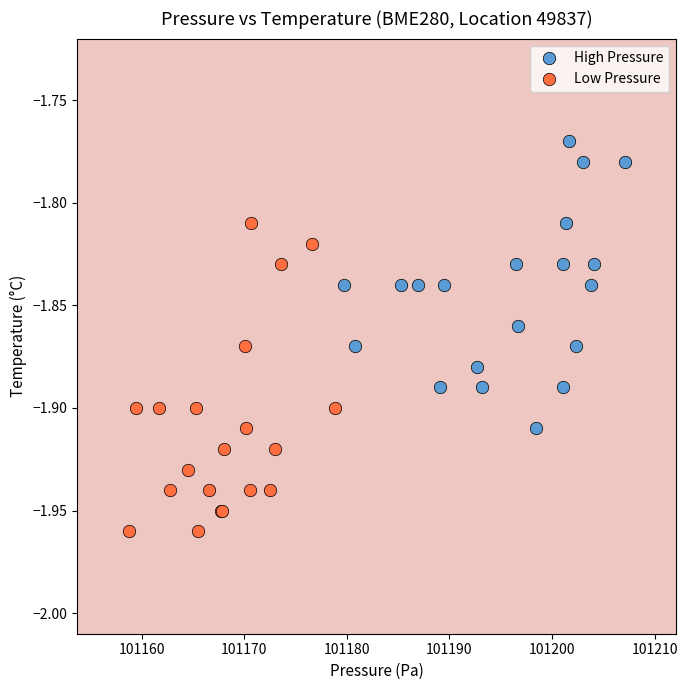

Which series contains the lowest Y value?

Low Pressure